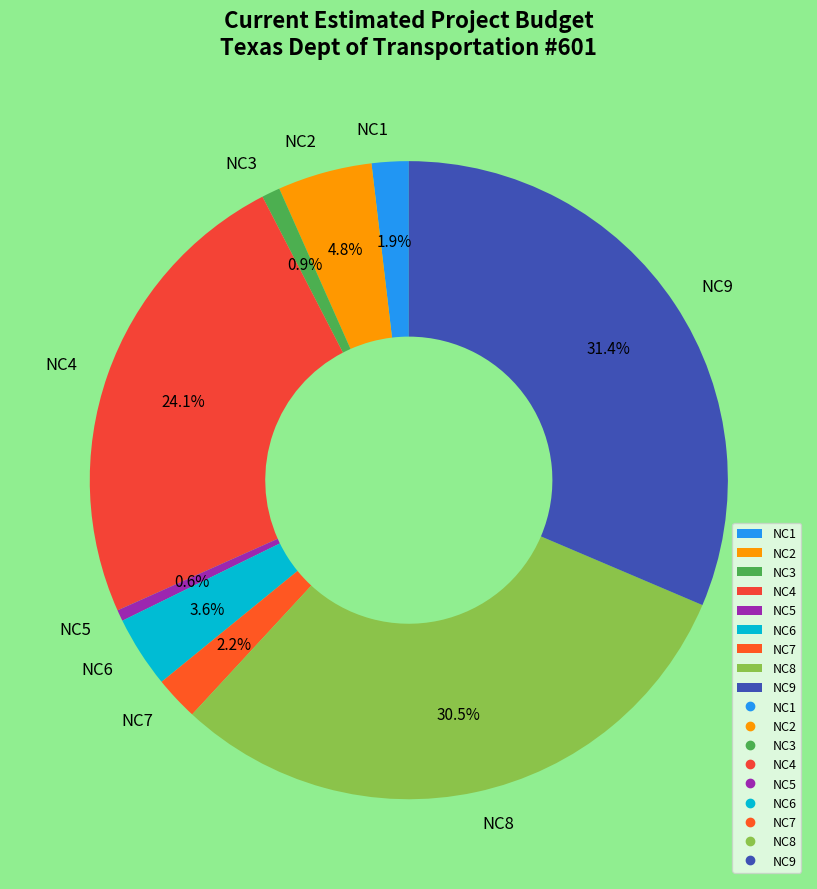

Between NC2 and NC3, which is larger?

NC2